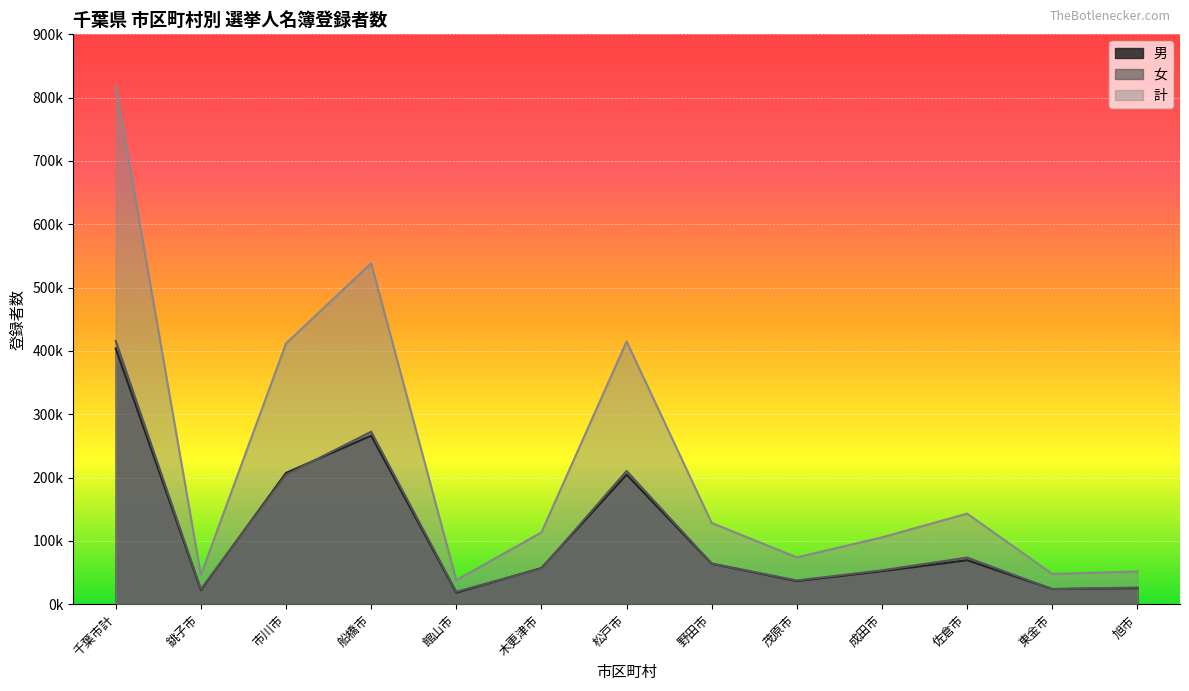

Does the chart display data point markers on the line(s)?

No